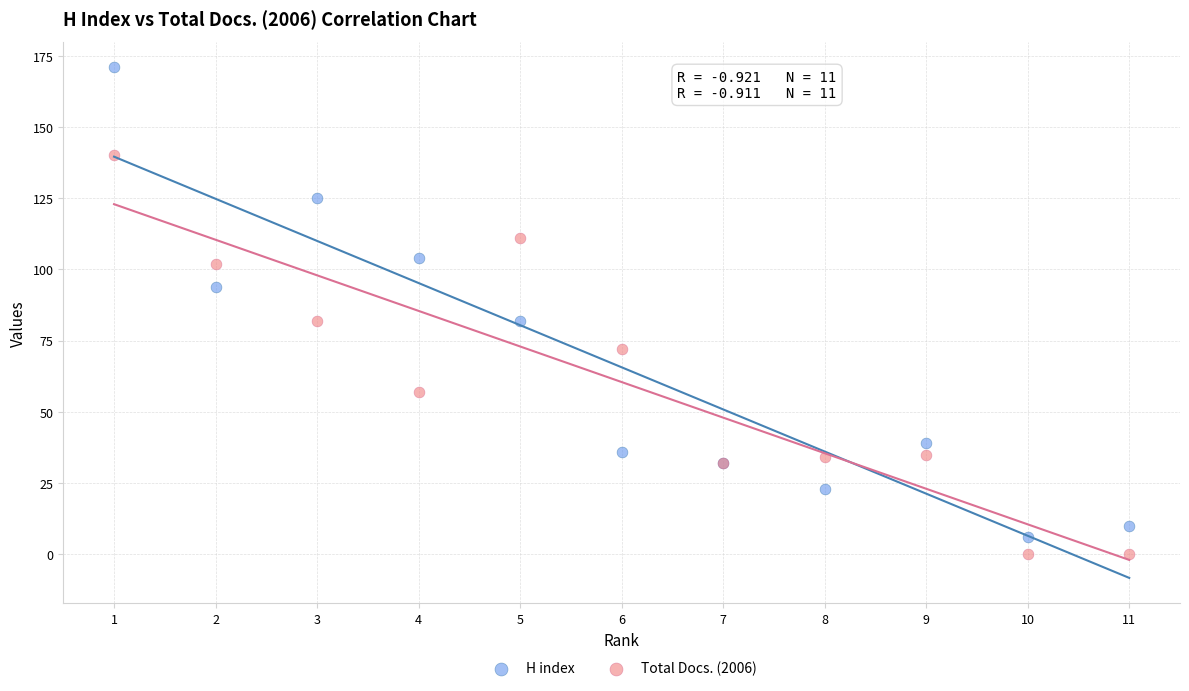

Which series has the widest spread of Y values?

H index